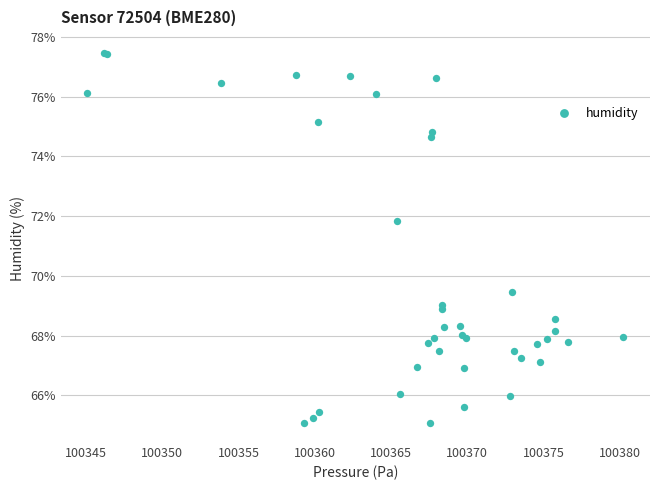

What Y value in the scatter plot is closest to 71?

71.8